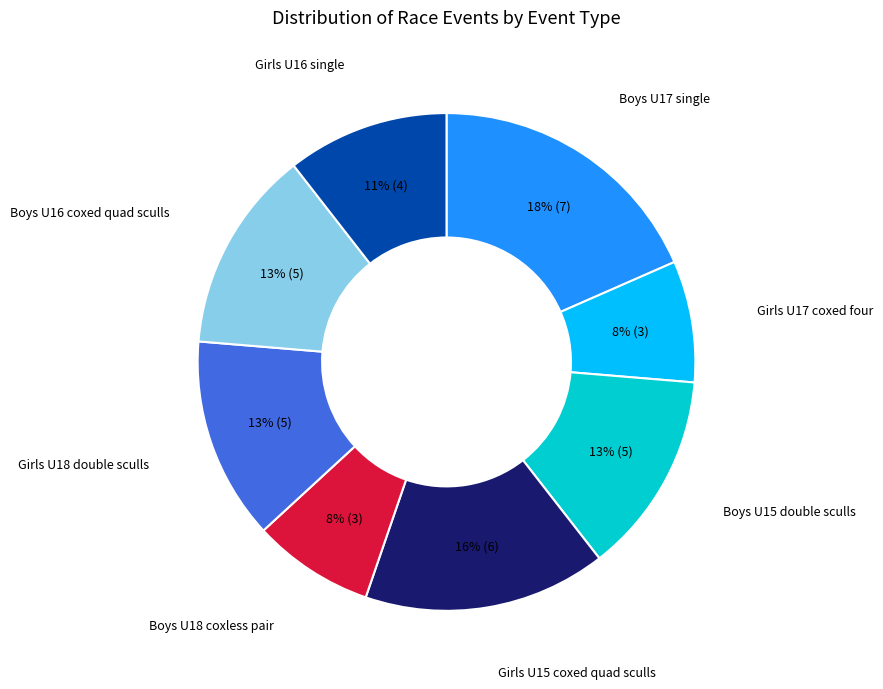

To the nearest percent, what is the average slice percentage?

12%